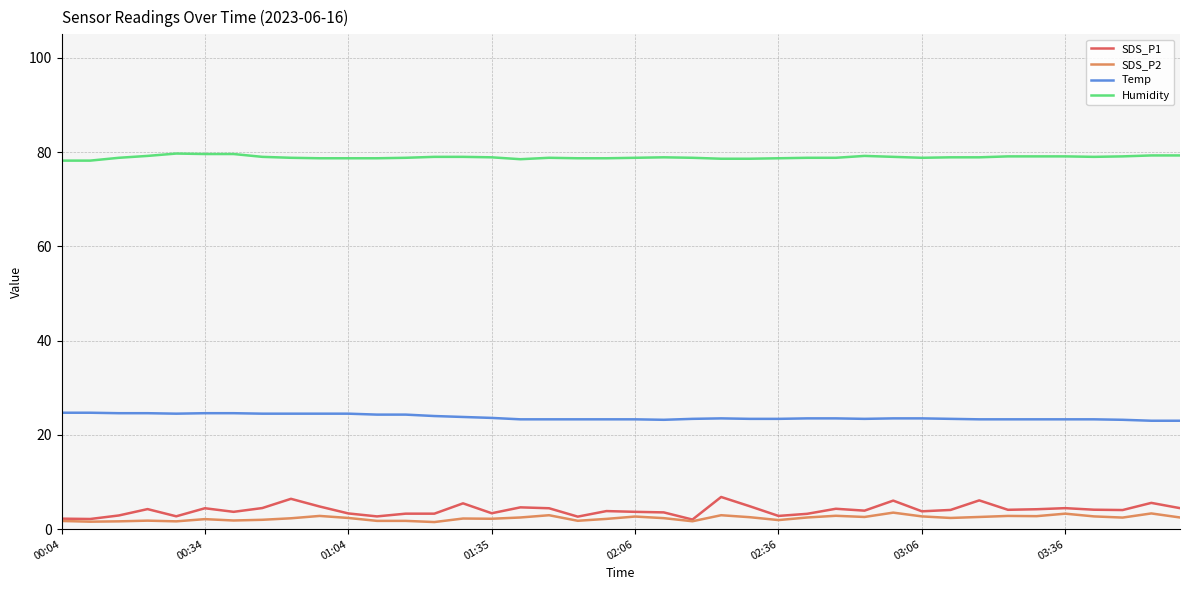

What is the maximum value shown in the chart?

79.7